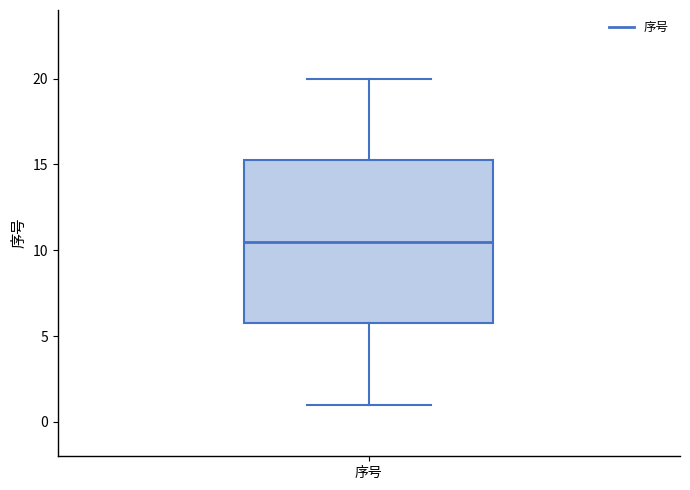

Transcribe this box plot: give where the median line is, the range the box spans, and where the two whiskers end, as read against the y-axis. The values are not printed on the chart, so give them approximately, as read against the axis.

median 10.5, box 6.0 to 15.5, whiskers 1.0 to 20.0